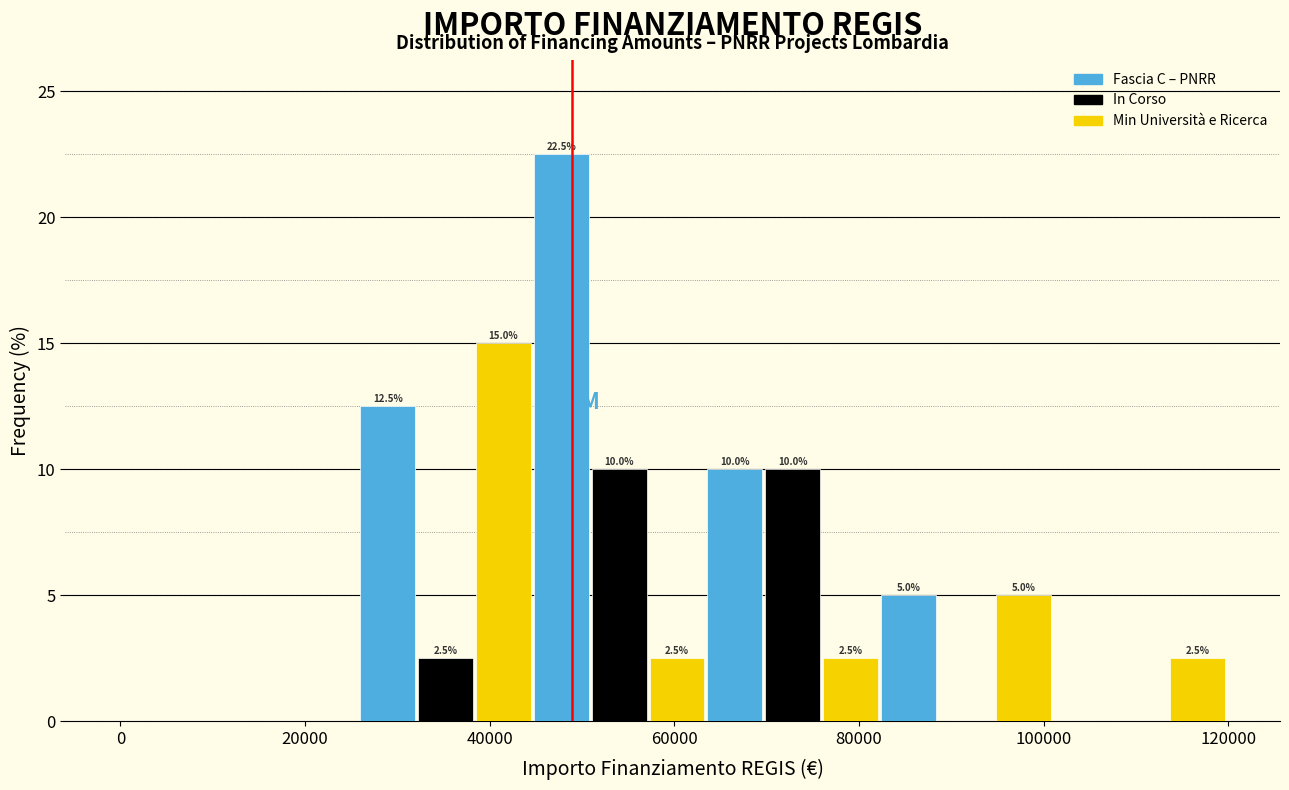

Around what value on the x-axis is the tallest bar? Give the approximate position of its centre, as read against the axis.

48000